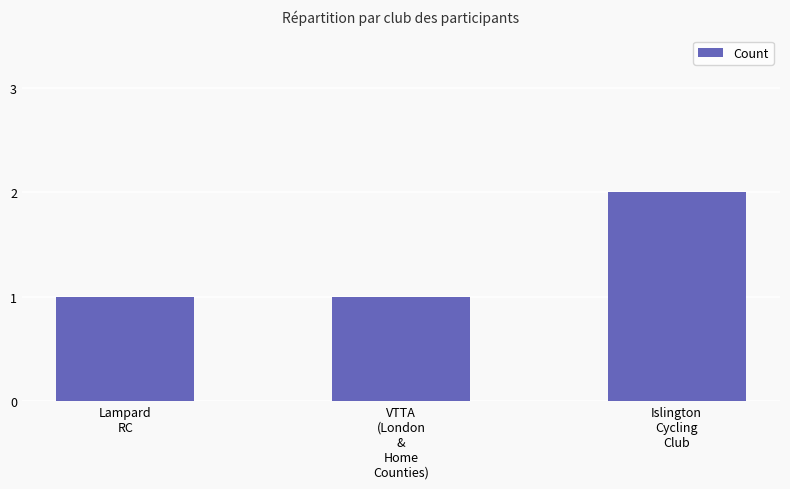

Approximately how many times larger is the value at VTTA
(London
&
Home
Counties) compared to Islington
Cycling
Club?

0.5